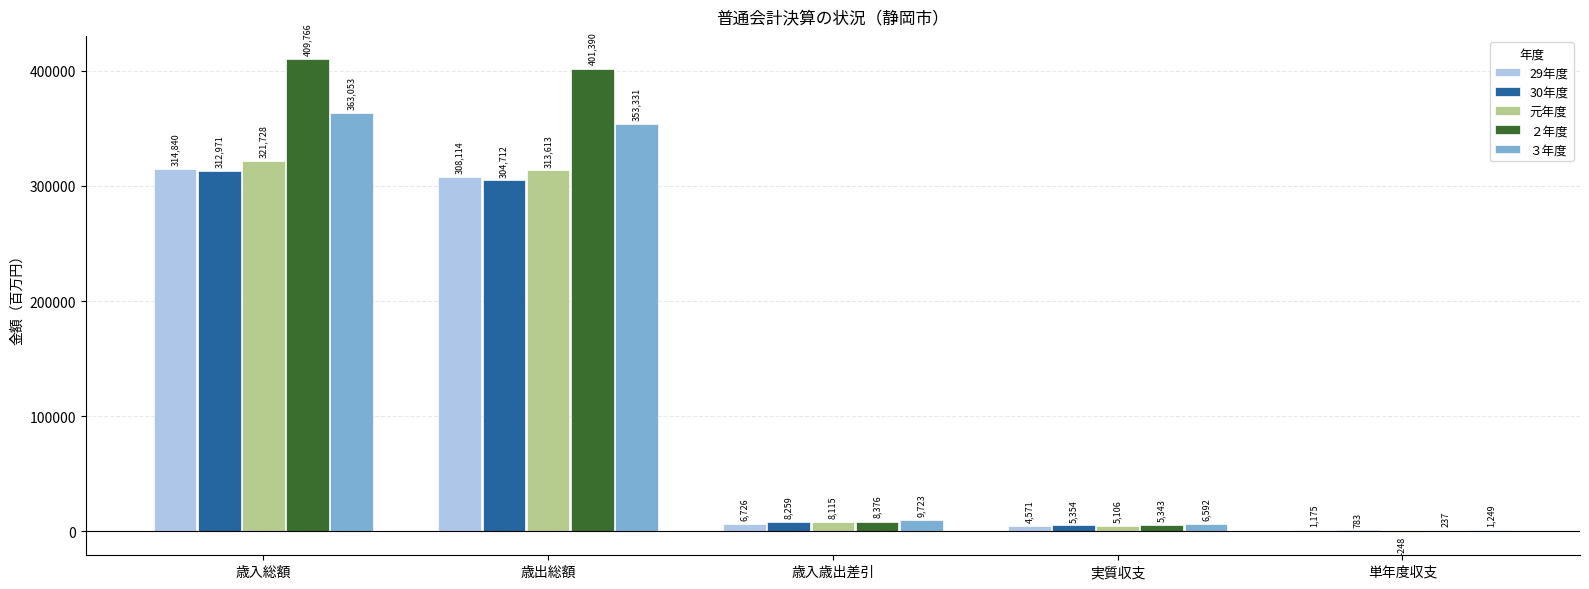

The 29年度 series shows 177442 at 歳入総額. True or false?

False